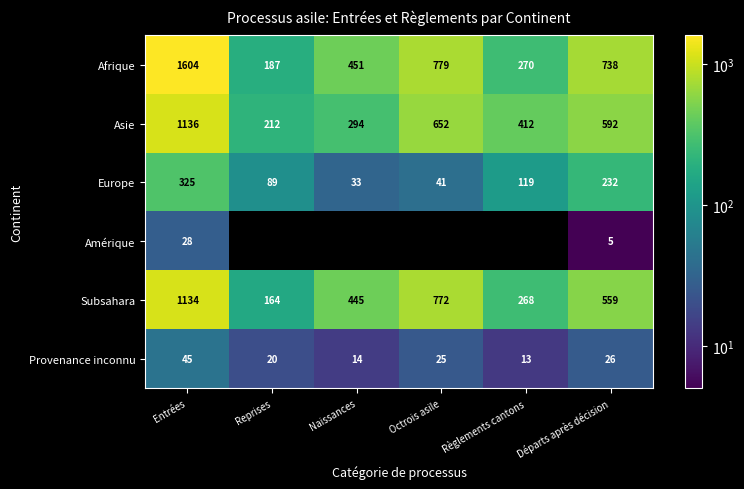

Where is Europe nearest to the value 179?

Départs après décision